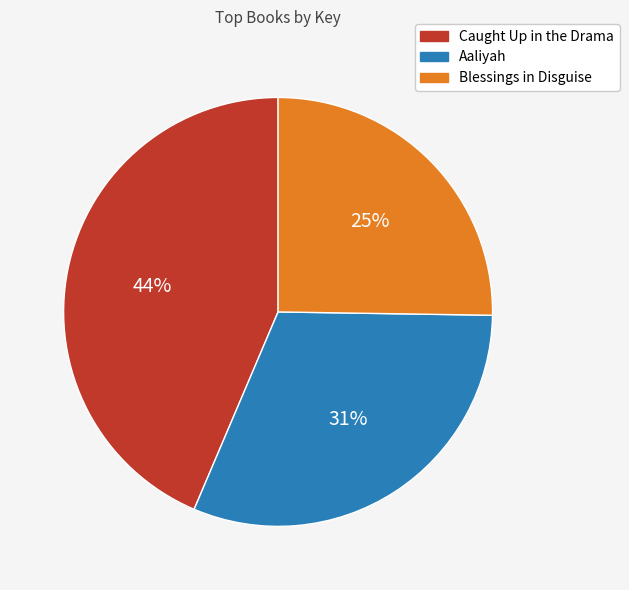

Which slice is the largest?

Caught Up in the Drama